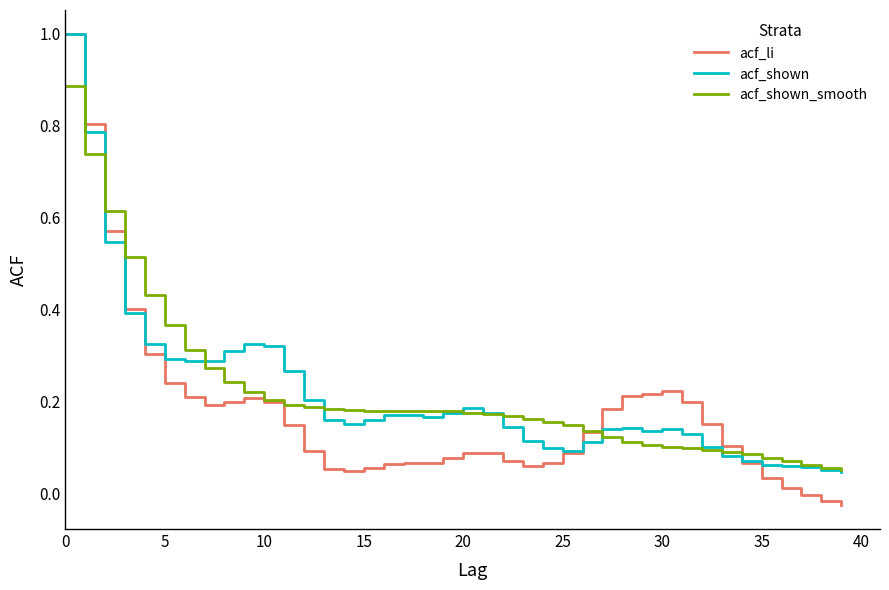

Which series has the largest range (max minus min)?

acf_li